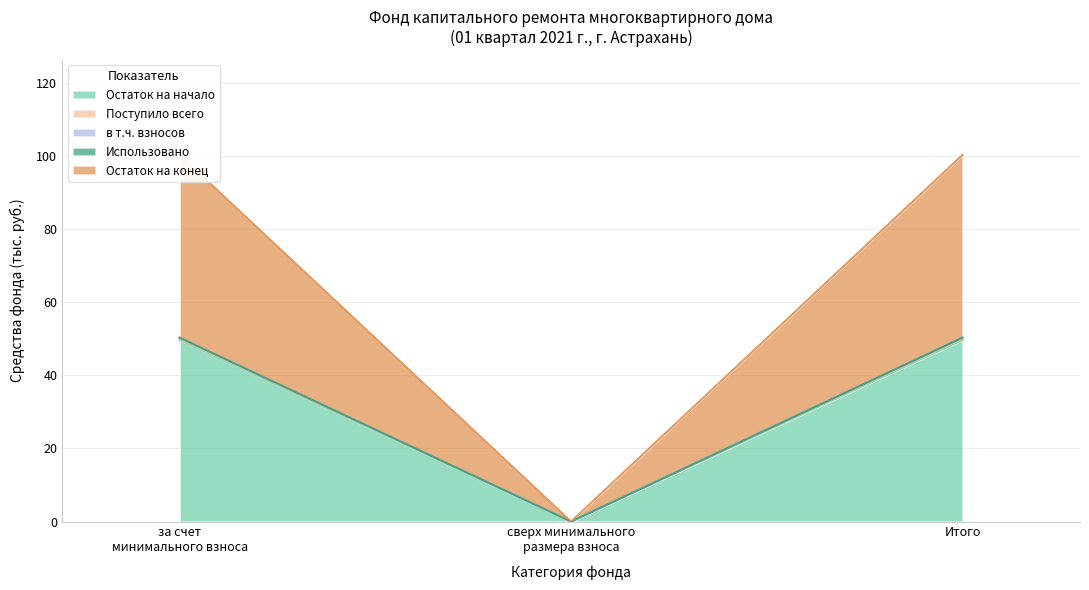

What is the difference between the highest and lowest values at за счет минимального взноса?

50.6